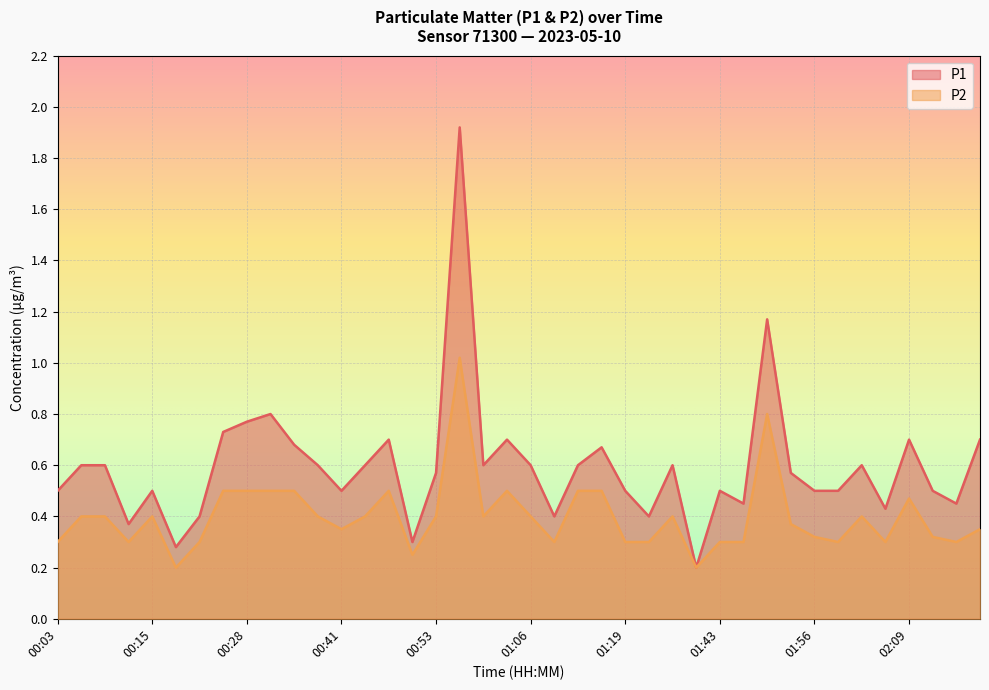

True or false: P2 and P1 intersect in this chart.

False